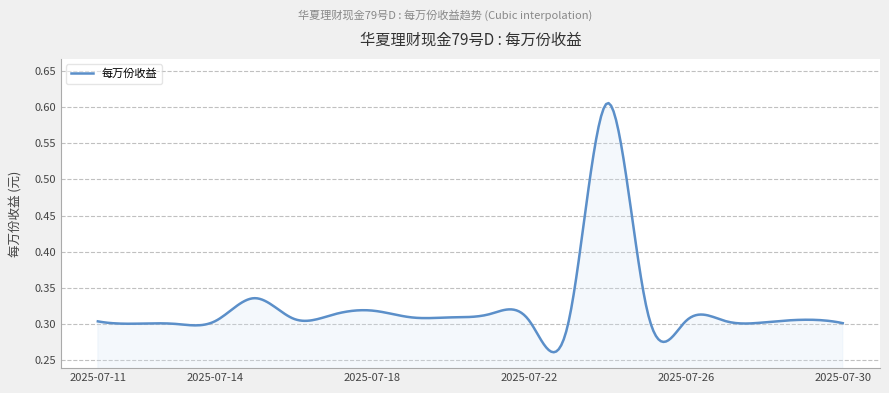

How many interior local valleys (lower than both neighbors) does the data have?

4